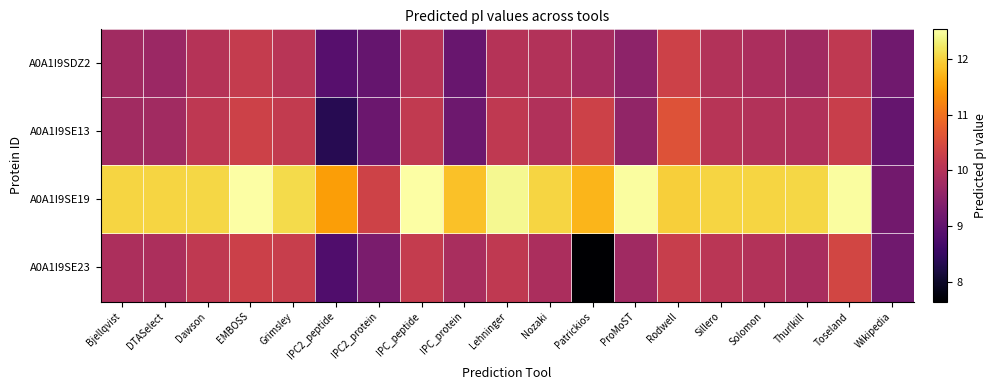

Reading left to right, what are all the values shown in this chart?

A0A1I9SDZ2: Bjellqvist=9.8	DTASelect=9.7	Dawson=10.0	EMBOSS=10.2	Grimsley=10.1	IPC2_peptide=8.9	IPC2_protein=9.0	IPC_peptide=10.1	IPC_protein=9.1	Lehninger=10.0	Nozaki=10.0	Patrickios=9.8	ProMoST=9.5	Rodwell=10.3	Sillero=10.0	Solomon=9.9	Thurlkill=9.8	Toseland=10.2	Wikipedia=9.2
A0A1I9SE13: Bjellqvist=9.8	DTASelect=9.8	Dawson=10.1	EMBOSS=10.3	Grimsley=10.2	IPC2_peptide=8.3	IPC2_protein=9.1	IPC_peptide=10.2	IPC_protein=9.2	Lehninger=10.1	Nozaki=10.0	Patrickios=10.3	ProMoST=9.6	Rodwell=10.6	Sillero=10.0	Solomon=10.0	Thurlkill=10.0	Toseland=10.3	Wikipedia=9.0
A0A1I9SE19: Bjellqvist=12.0	DTASelect=12.0	Dawson=12.0	EMBOSS=12.5	Grimsley=12.1	IPC2_peptide=11.5	IPC2_protein=10.3	IPC_peptide=12.5	IPC_protein=11.8	Lehninger=12.4	Nozaki=12.0	Patrickios=11.7	ProMoST=12.5	Rodwell=12.0	Sillero=12.0	Solomon=12.0	Thurlkill=12.0	Toseland=12.5	Wikipedia=9.2
A0A1I9SE23: Bjellqvist=9.9	DTASelect=9.9	Dawson=10.1	EMBOSS=10.3	Grimsley=10.2	IPC2_peptide=8.8	IPC2_protein=9.3	IPC_peptide=10.2	IPC_protein=9.9	Lehninger=10.2	Nozaki=9.9	Patrickios=7.6	ProMoST=9.8	Rodwell=10.2	Sillero=10.1	Solomon=10.0	Thurlkill=9.9	Toseland=10.4	Wikipedia=9.2